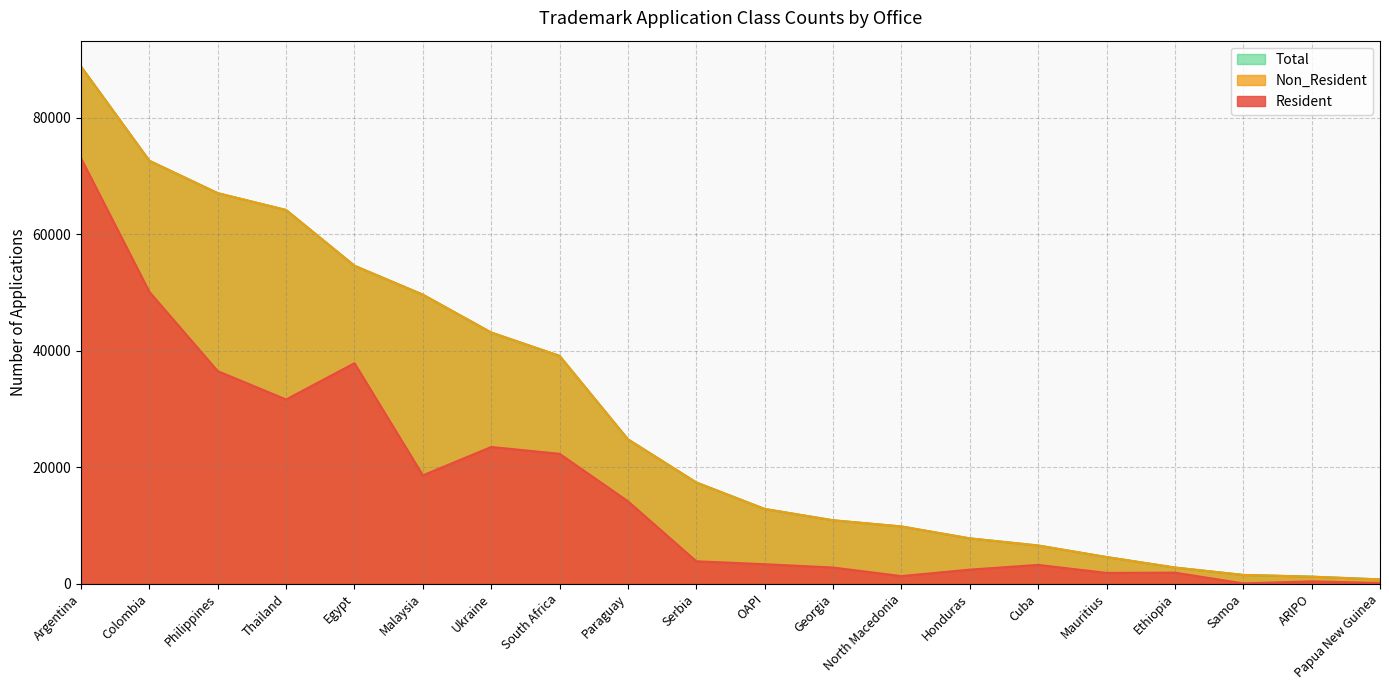

Where is the first local minimum for Resident?

Thailand